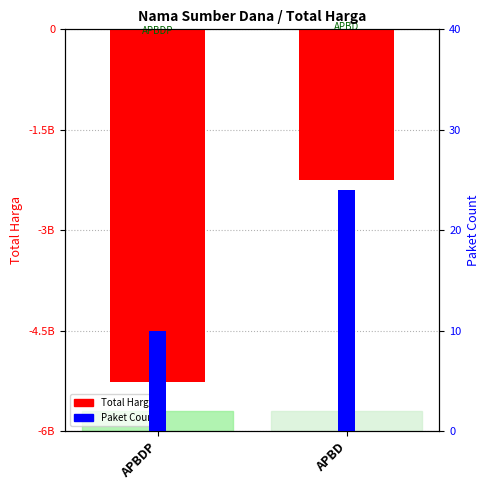

Does the chart contain stacked bars?

No